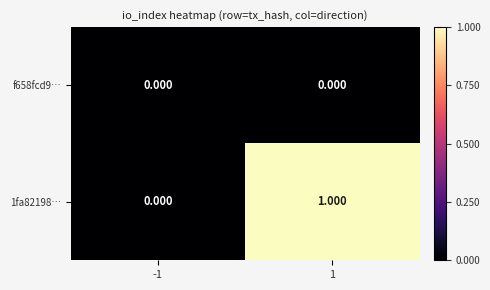

Which series has the widest spread of values?

1fa82198…